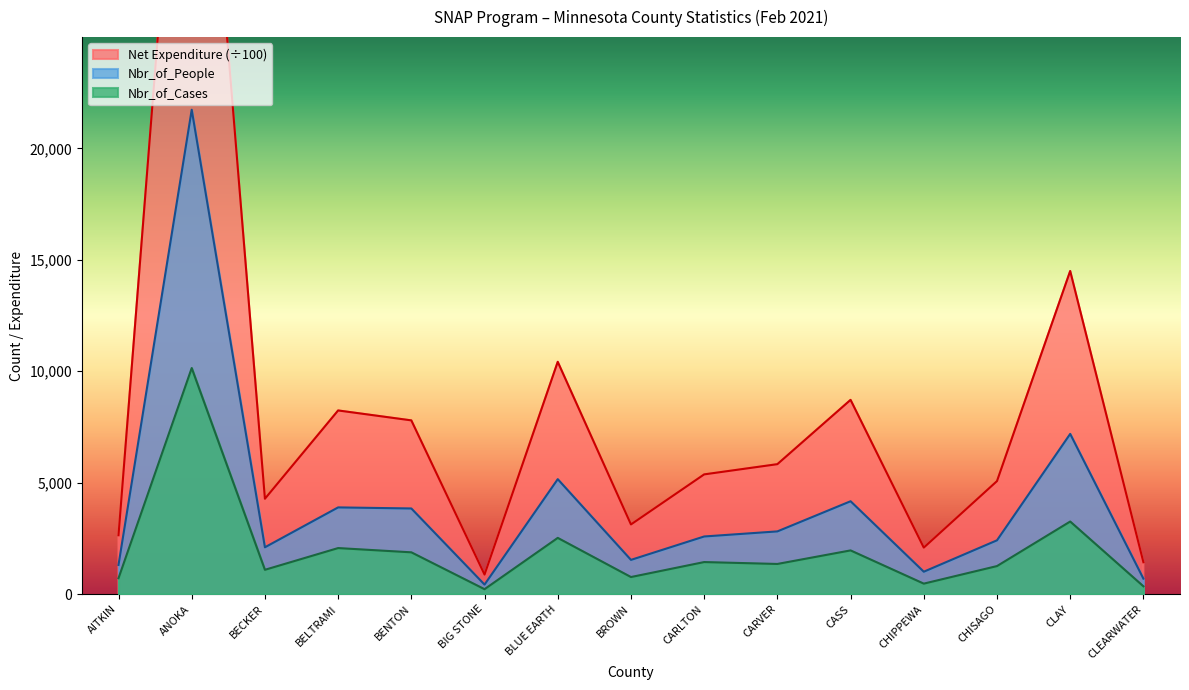

What position from the right is CASS?

5